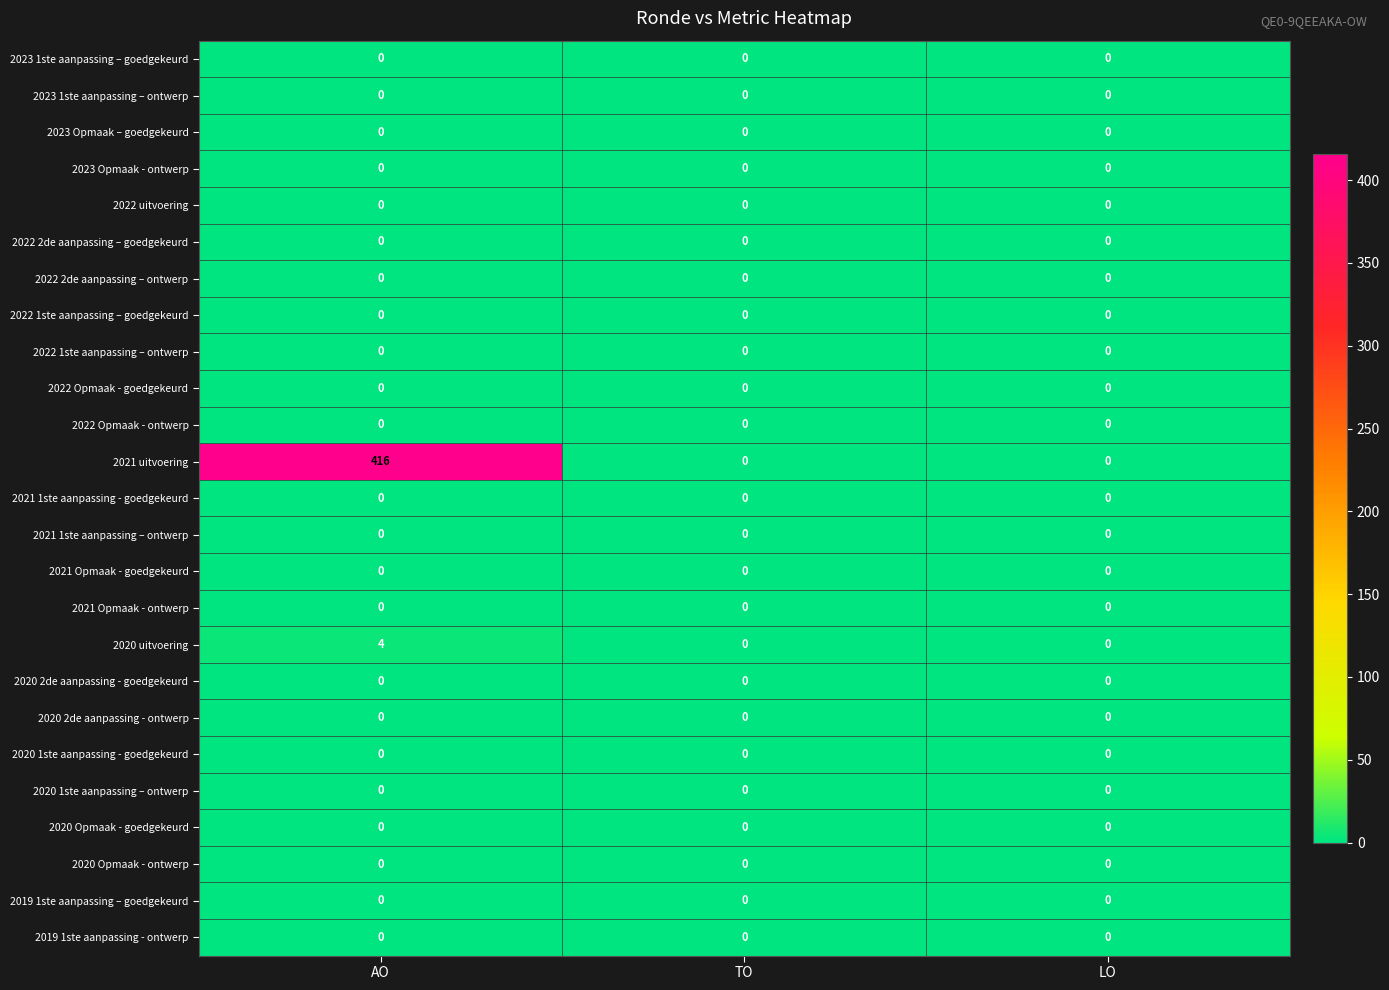

Which series has the largest total across all categories?

2021 uitvoering